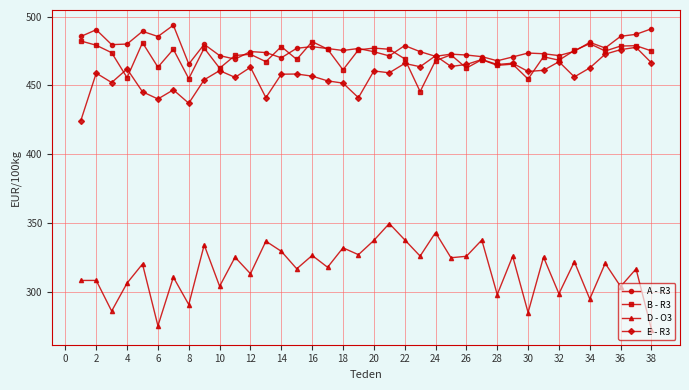

Which series has the largest range (max minus min)?

D - O3